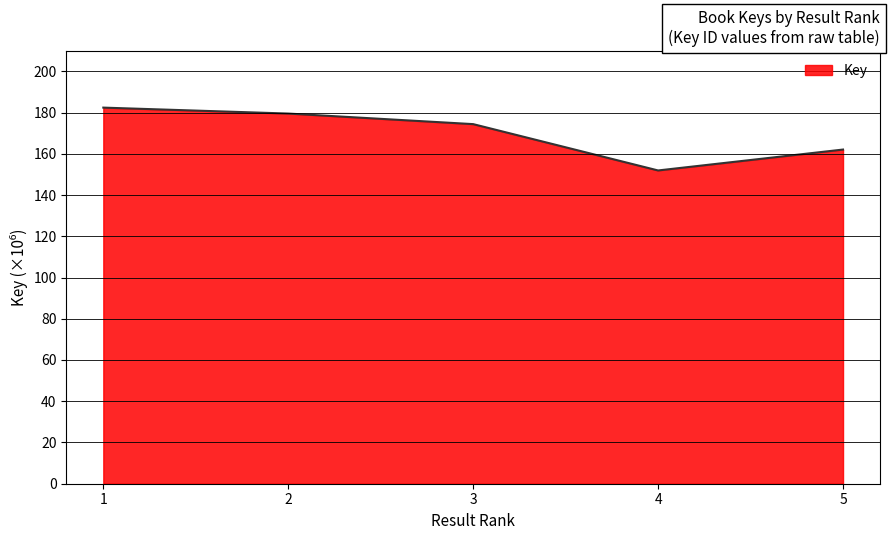

Rank the categories by value from lowest to highest.

4, 5, 3, 2, 1